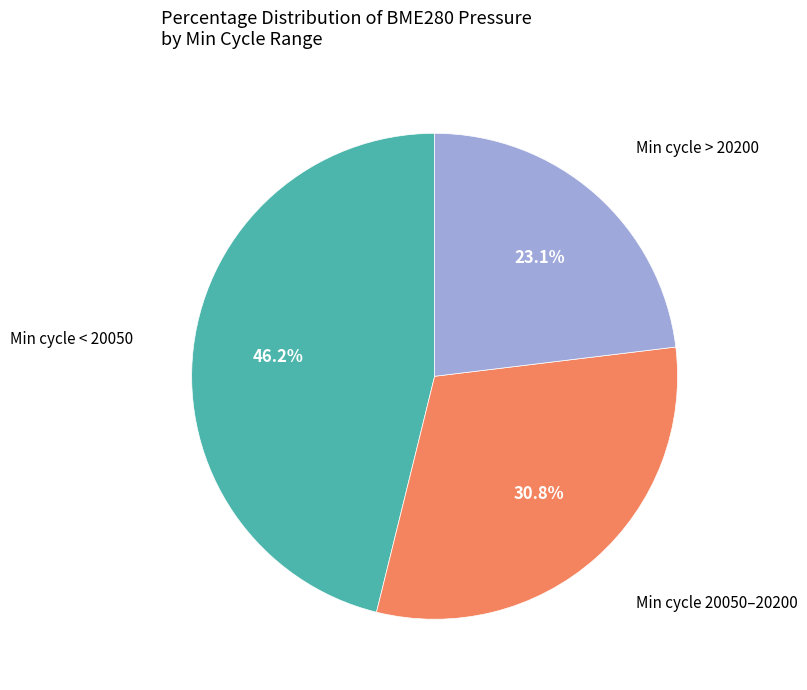

Is there a majority slice in this chart?

No